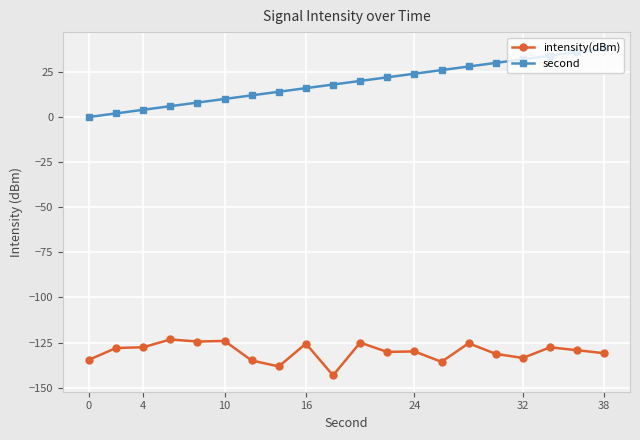

Does the chart have visible grid lines?

Yes